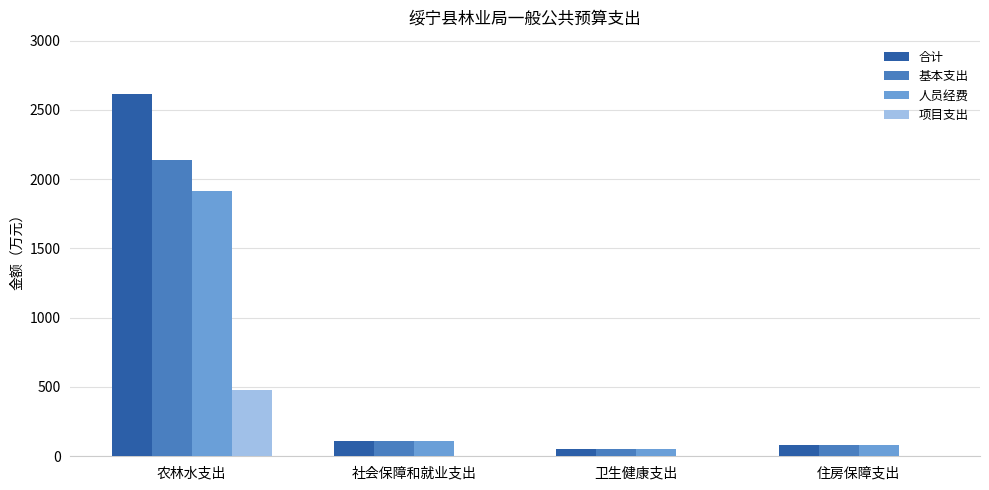

Where is 人员经费 nearest to the value 984?

社会保障和就业支出